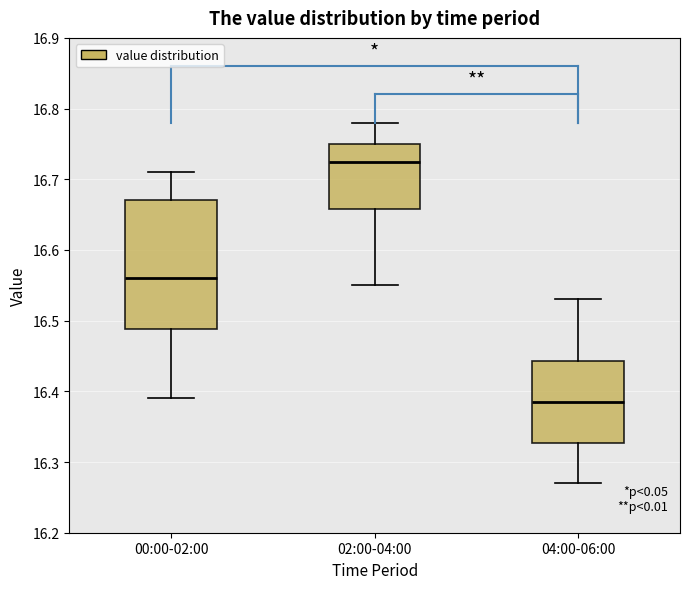

Reading left to right, transcribe this box plot: for each box, give where its median line is, the range the box spans, and where its two whiskers end, as read against the y-axis. The values are not printed on the chart, so give them approximately, as read against the axis.

00:00-02:00: median 16.56, box 16.49 to 16.67, whiskers 16.39 to 16.71
02:00-04:00: median 16.73, box 16.66 to 16.75, whiskers 16.55 to 16.78
04:00-06:00: median 16.39, box 16.33 to 16.44, whiskers 16.27 to 16.53